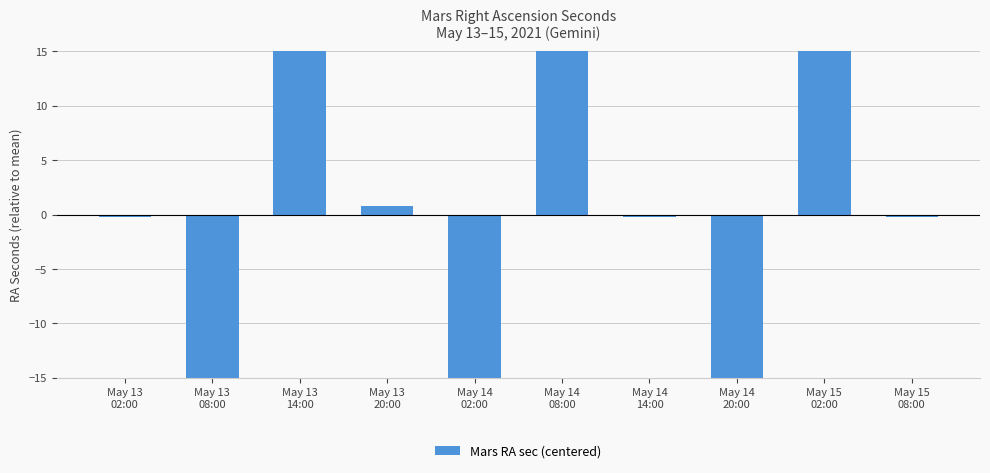

What is the approximate value at May 14
14:00?

-0.2